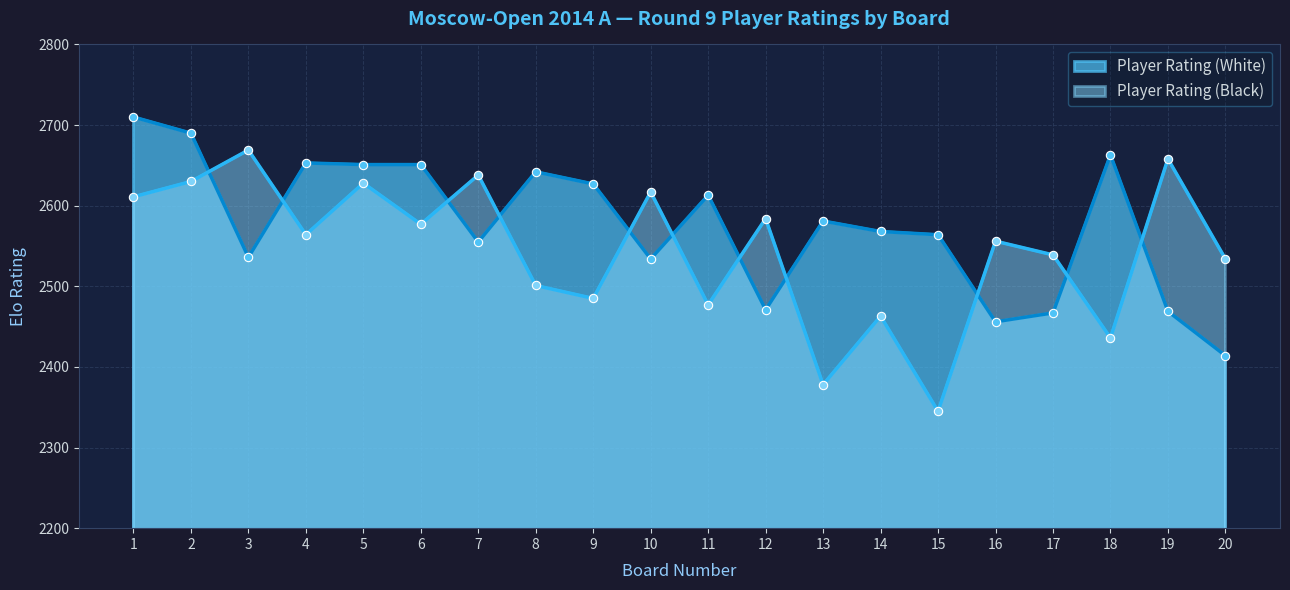

Rank the series by their maximum value, from highest to lowest.

Player Rating (White), Player Rating (Black)